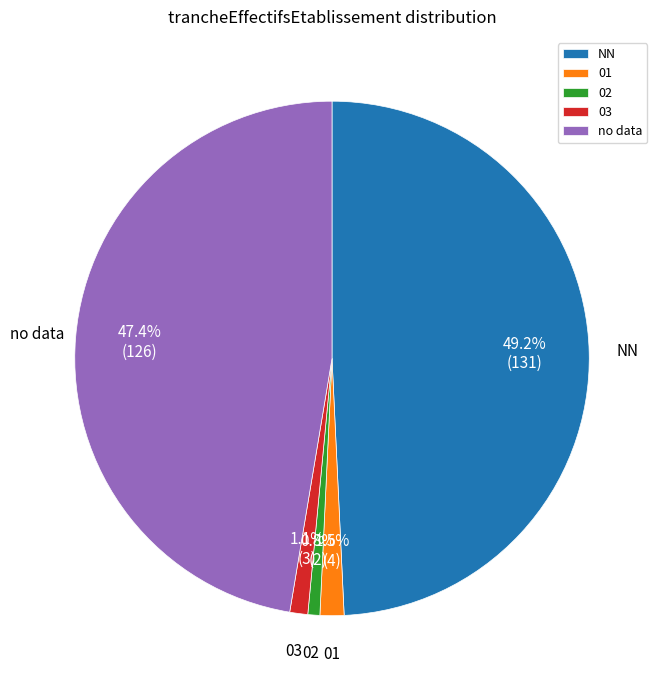

To the nearest percent, what is the difference between the largest and smallest slice percentages?

48%